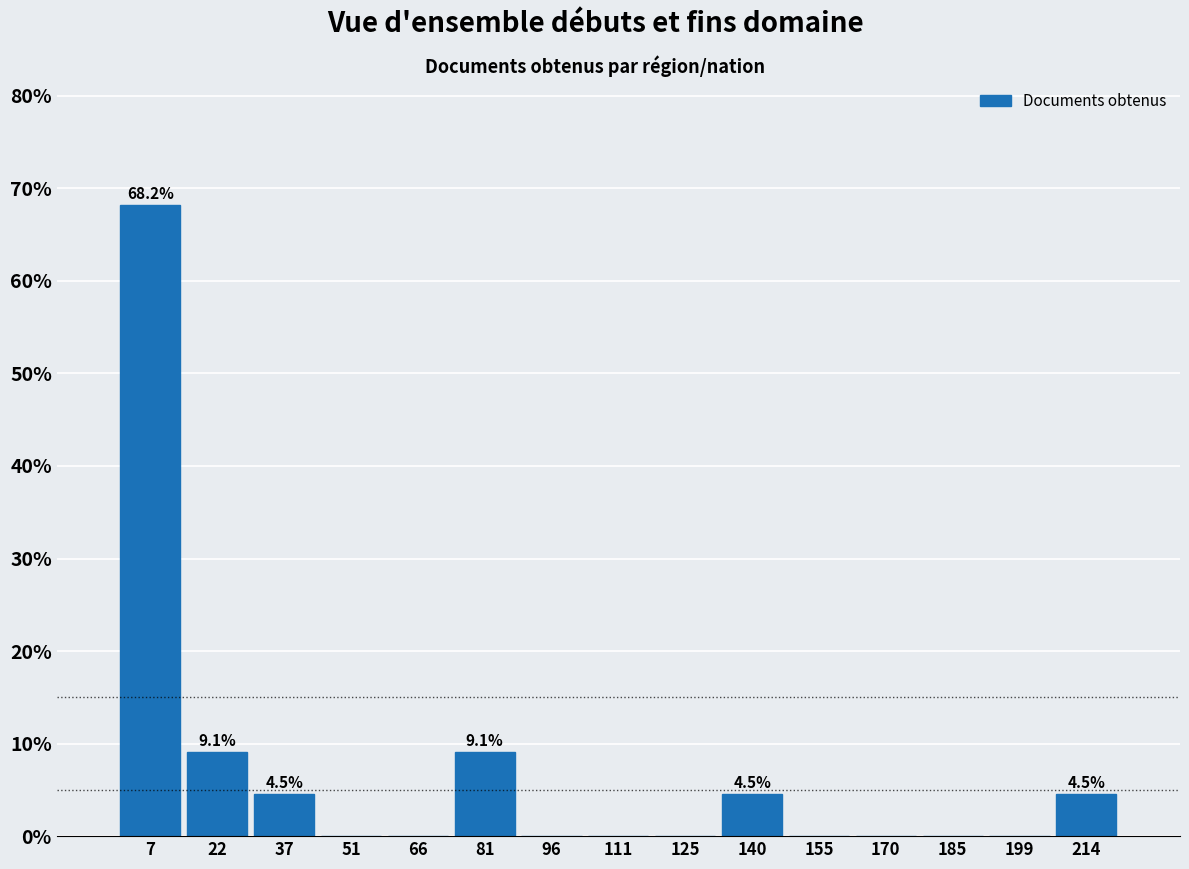

Which range on the x-axis has the tallest bar?

0.0 to 14.8